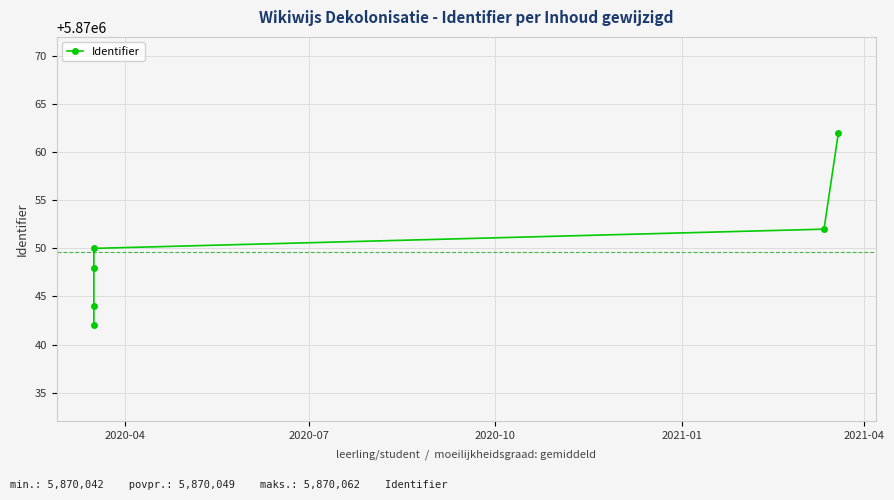

What is the maximum value shown in the chart?

5870062